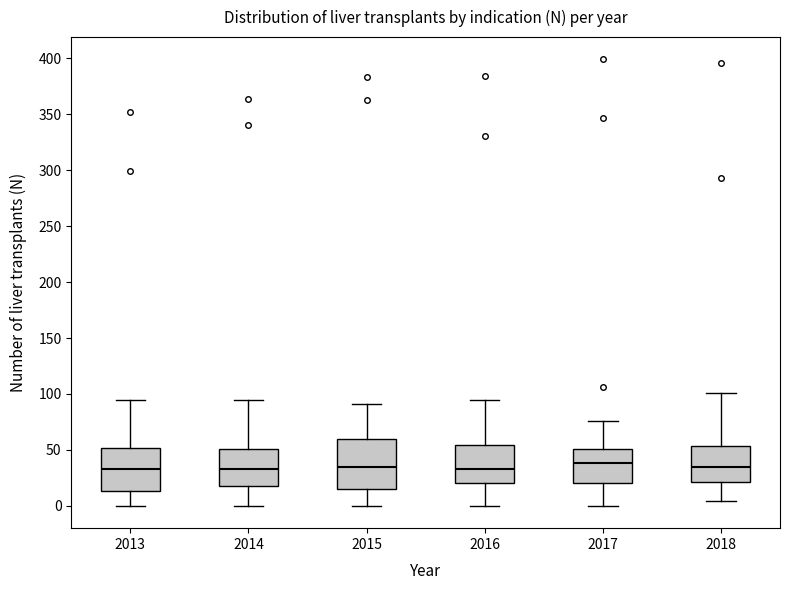

Where does the upper whisker of the box at x = 2015 end on the y-axis? The values are not printed on the chart, so give them approximately, as read against the axis.

90